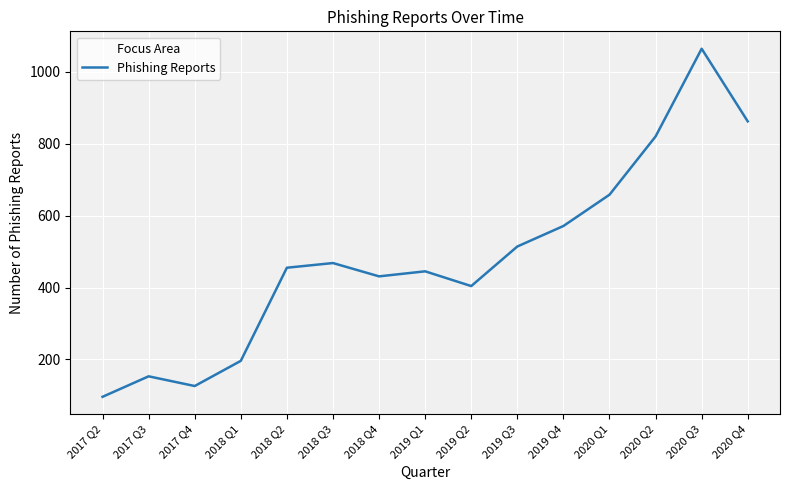

The value at 2020 Q3 is 1428. True or false?

False